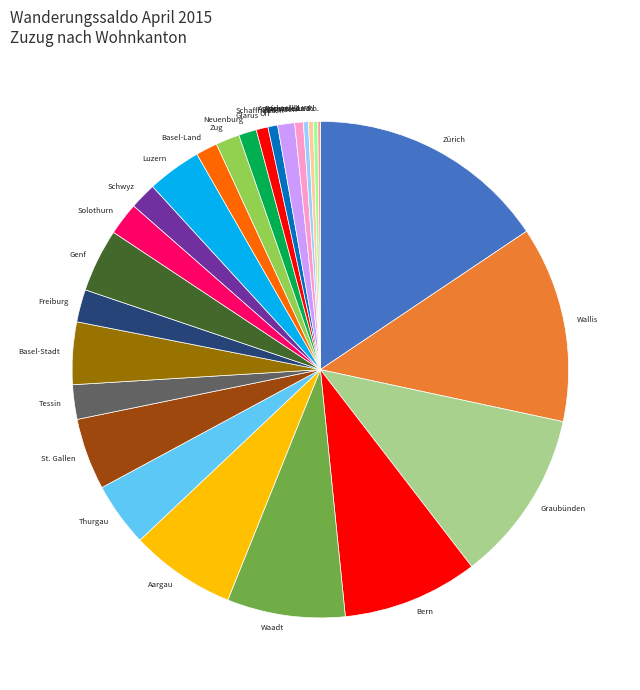

Combined, do Zürich and Solothurn account for over 50%?

No